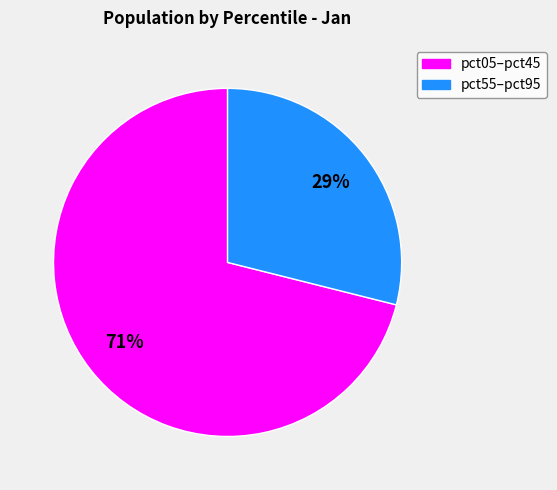

Does any single category account for the majority?

Yes